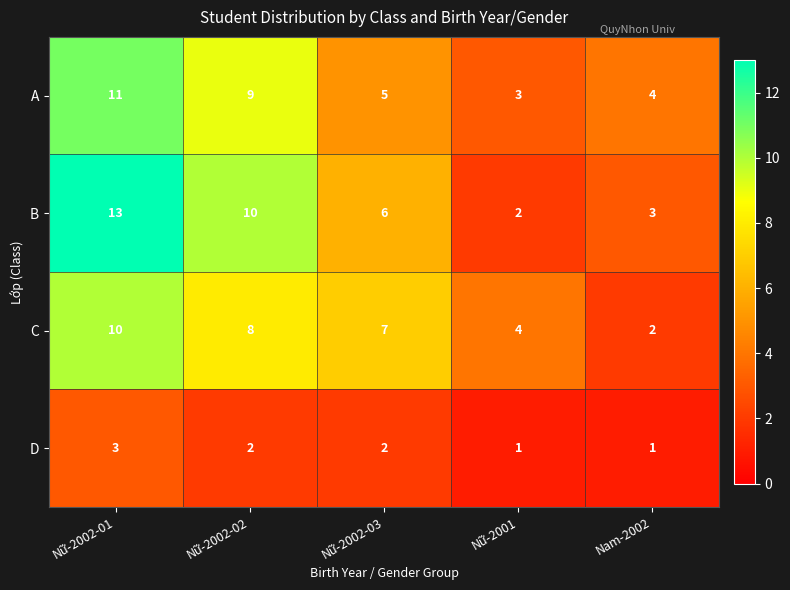

Which series changed the most between Nữ-2001 and Nam-2002?

C